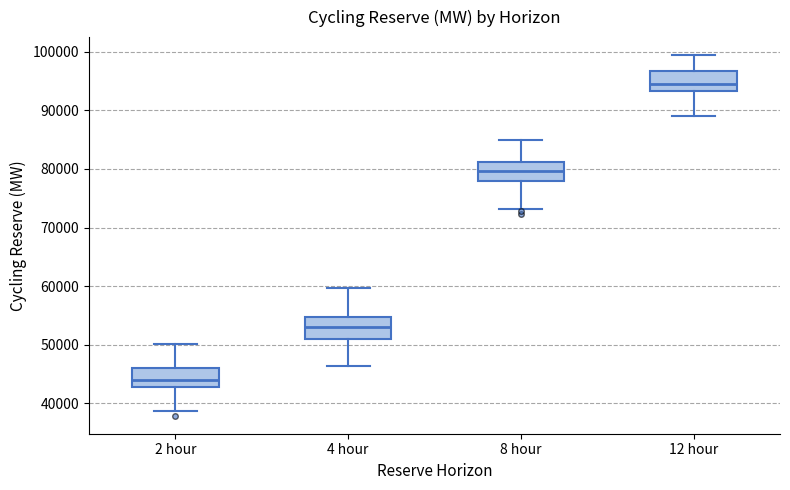

Which box has the lowest median line?

2 hour